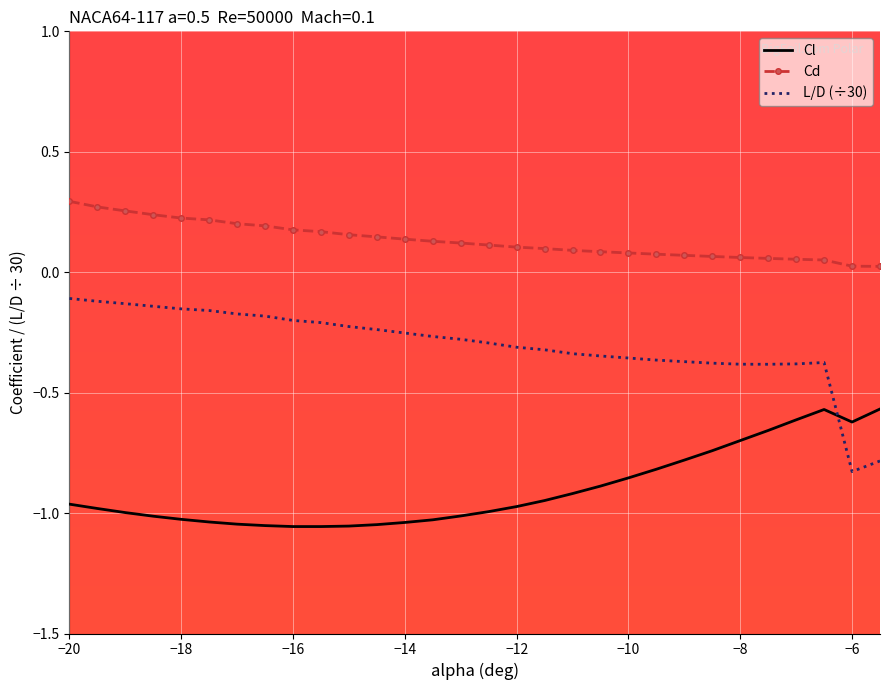

Rank the series by their average value, from highest to lowest.

Cd, L/D (÷30), Cl